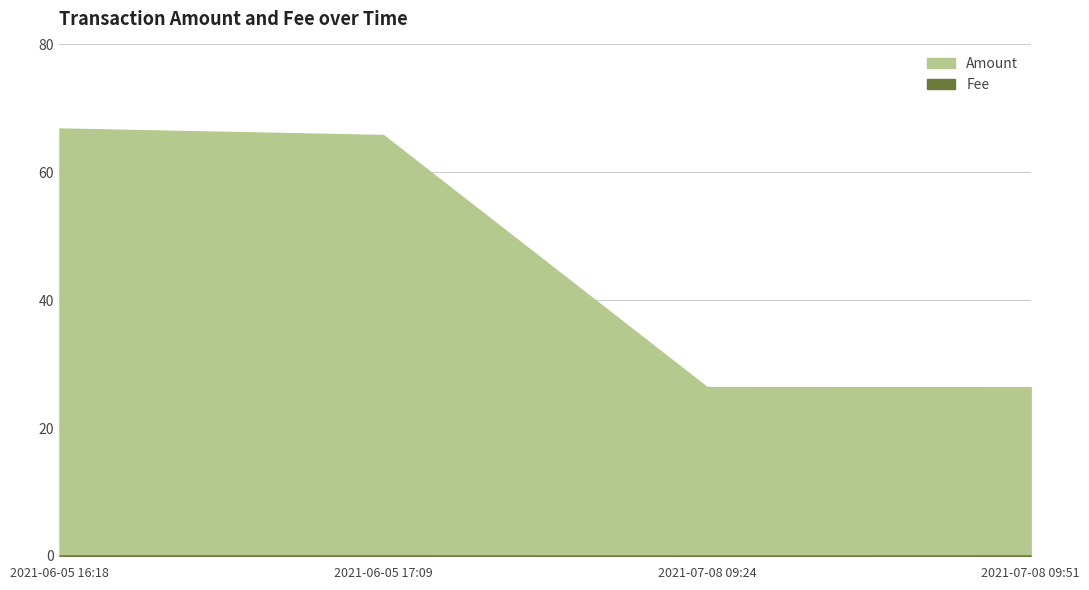

Is it true that Fee equals 0.0 at 2021-06-05 16:18?

False